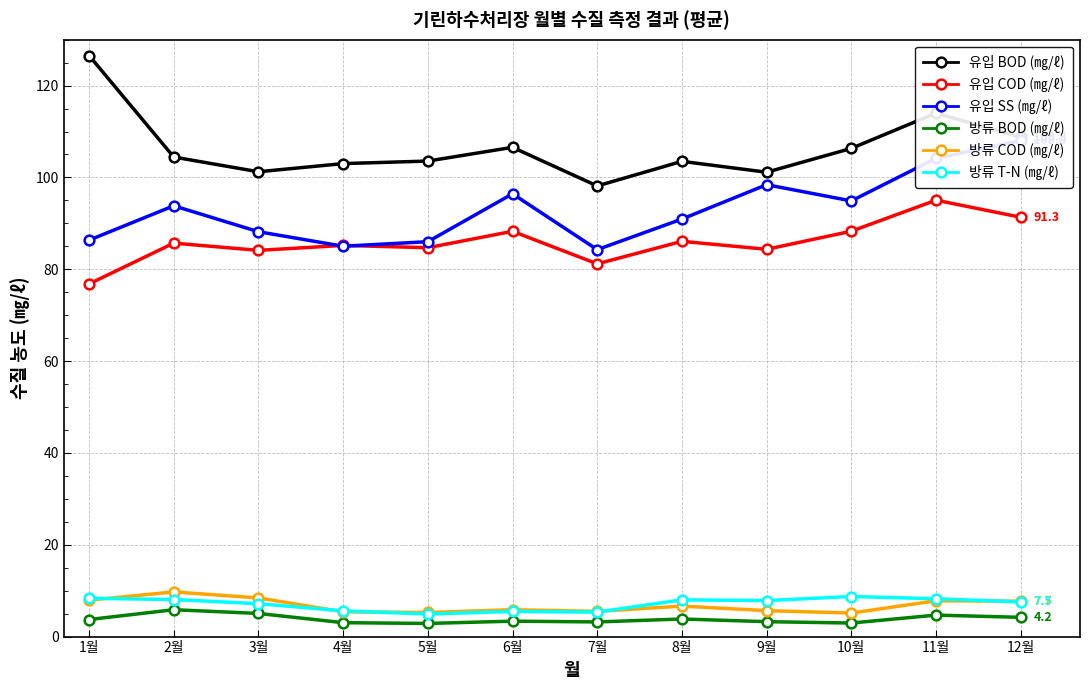

Which label corresponds to the smallest value in the chart?

5월